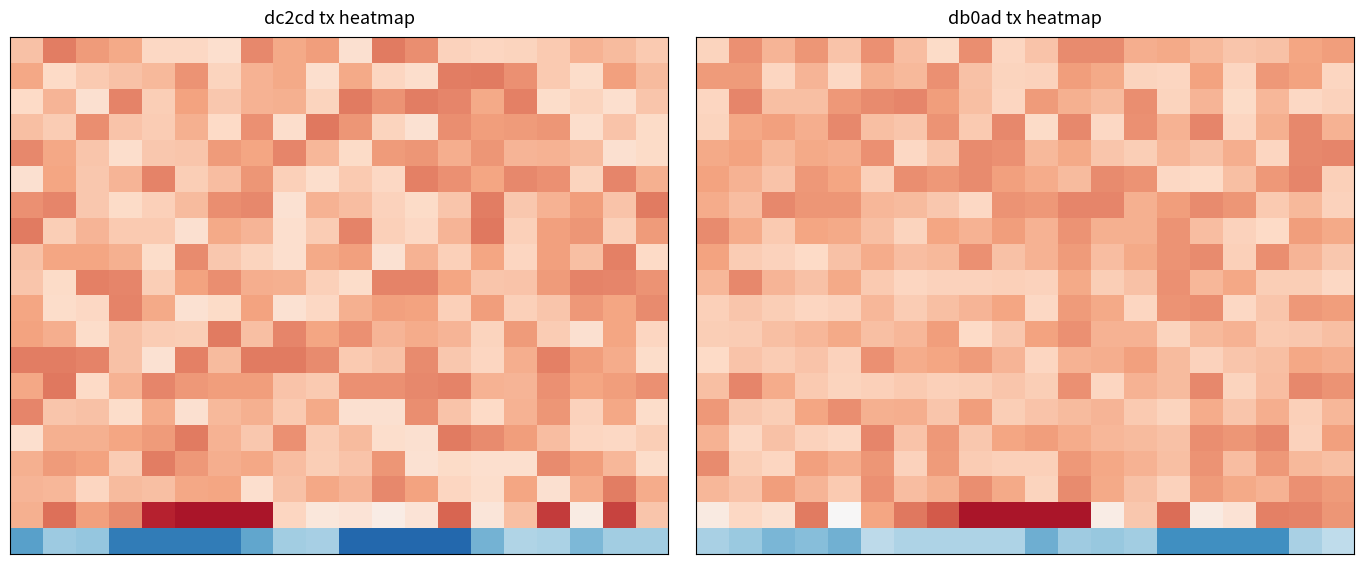

At which category is the sum across all series the highest?

11